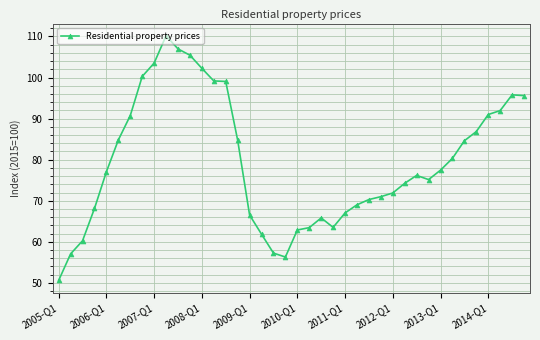

What is the value of the 38th point from the left?

91.9